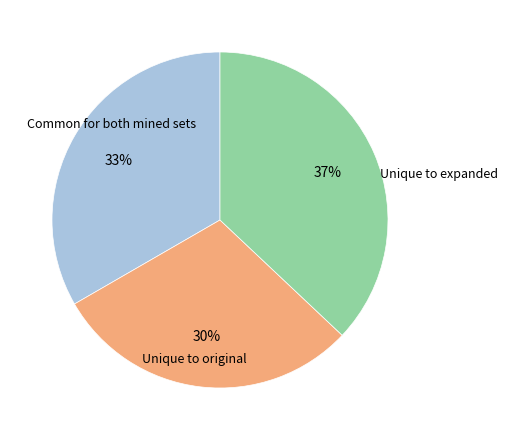

How many slices are in this pie chart?

3